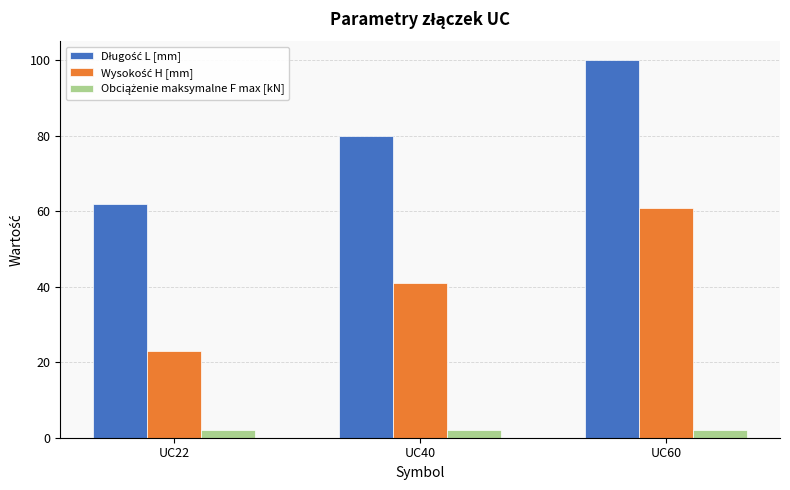

At which category is the sum across all series the highest?

UC60